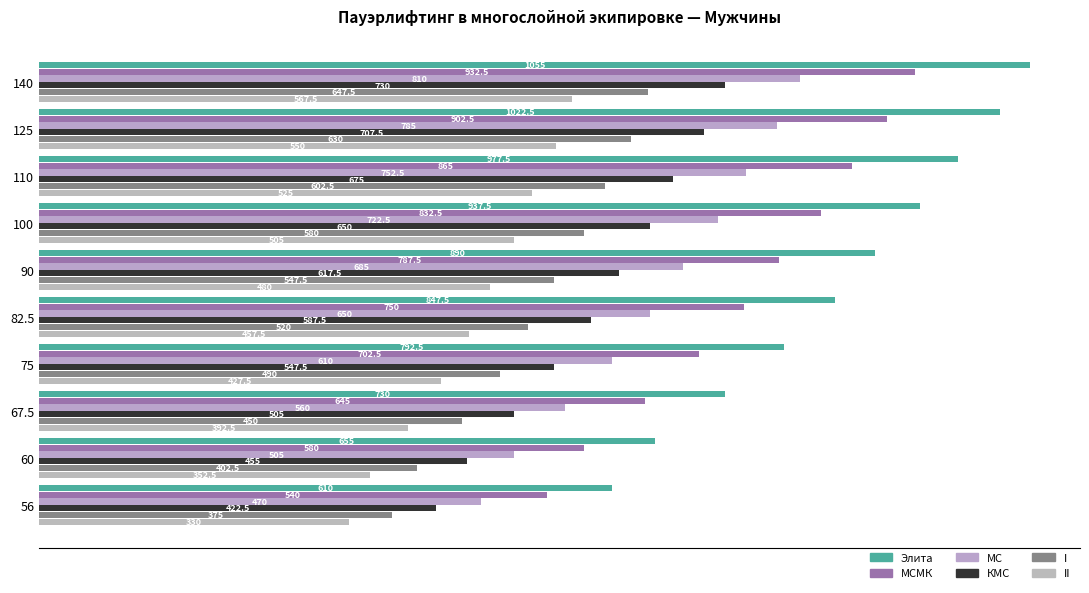

List the series in order of their overall mean, highest first.

Элита, МСМК, МС, КМС, I, II